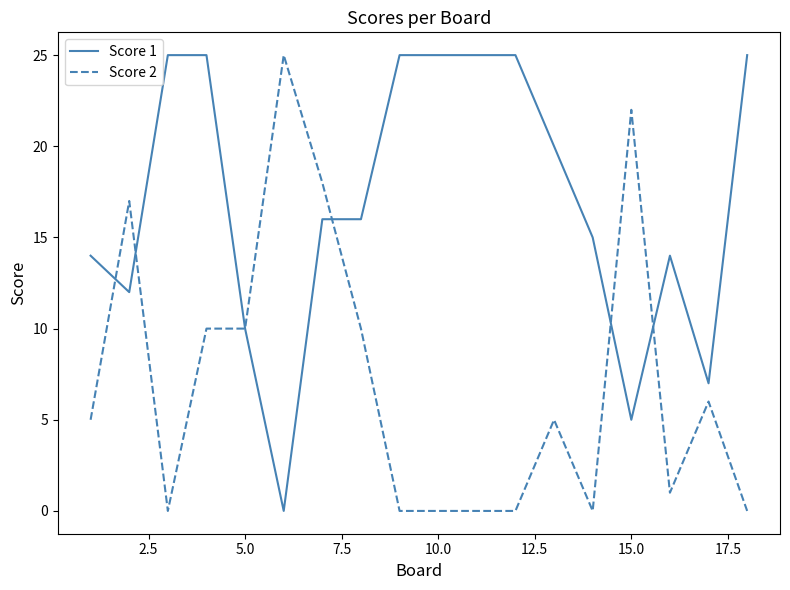

What are all the series names shown in the legend?

Score 1, Score 2